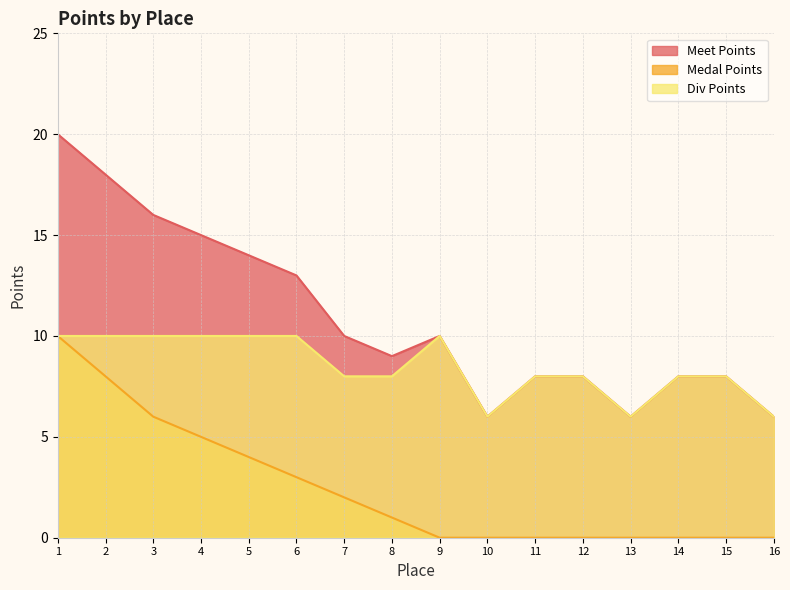

What is the spread (max minus min) of values at 13?

6